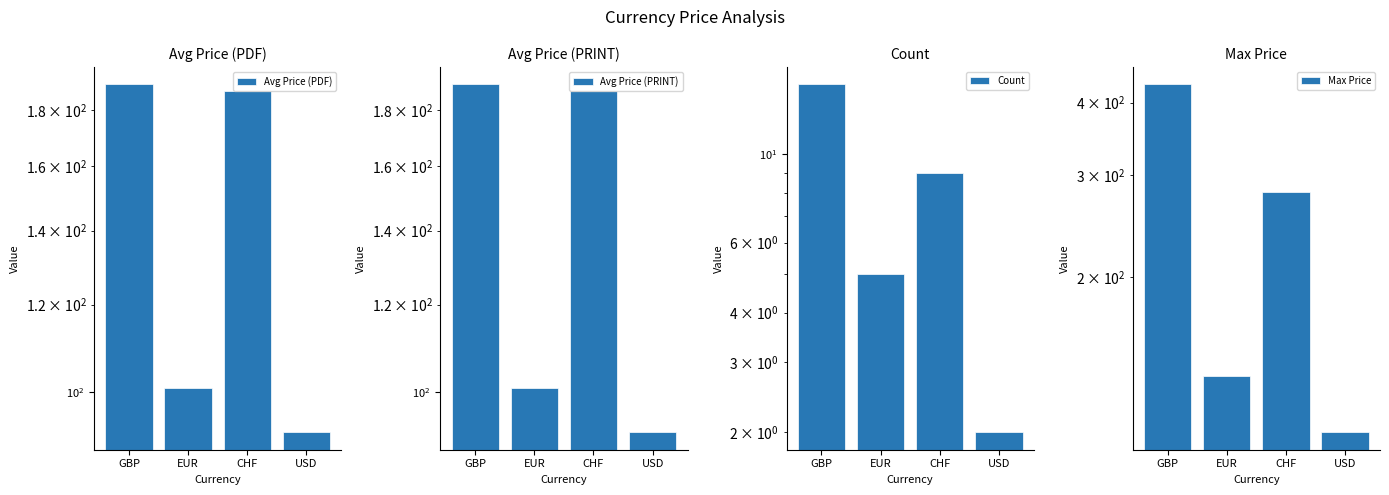

Between EUR and USD, which is larger?

EUR